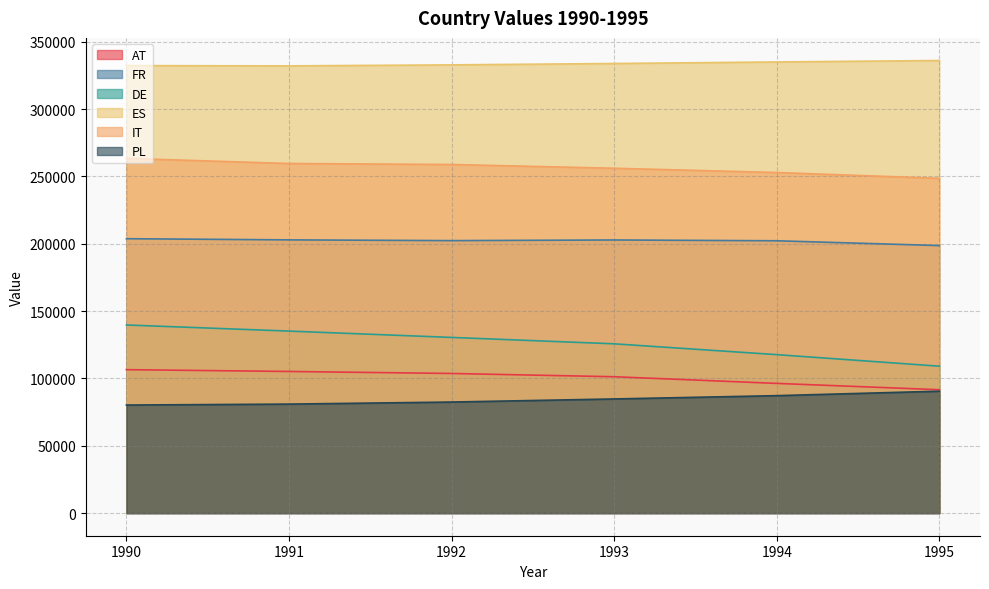

How many values in the DE series exceed 130453?

2